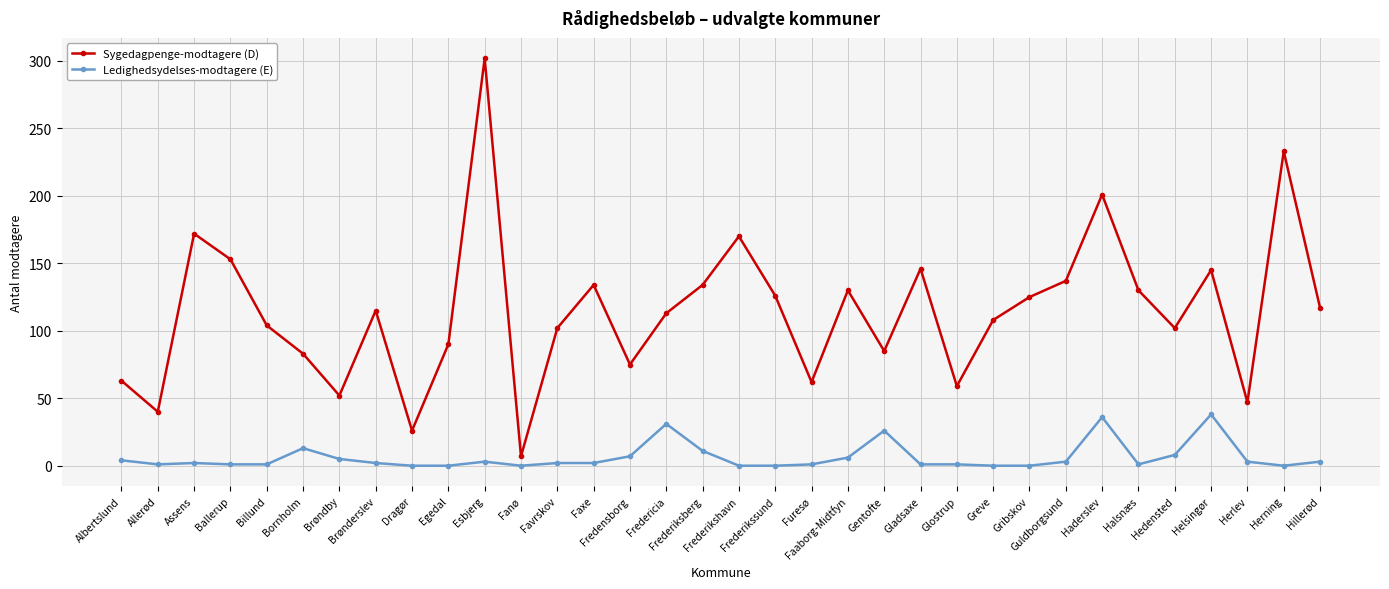

What position from the left is Bornholm?

6